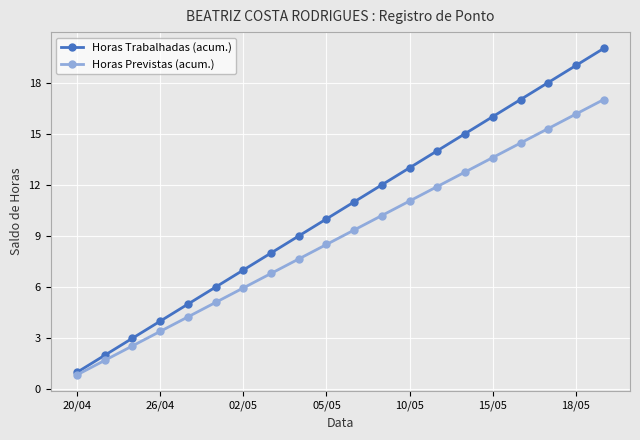

What is the lowest value of the Horas Trabalhadas (acum.) series?

1.0